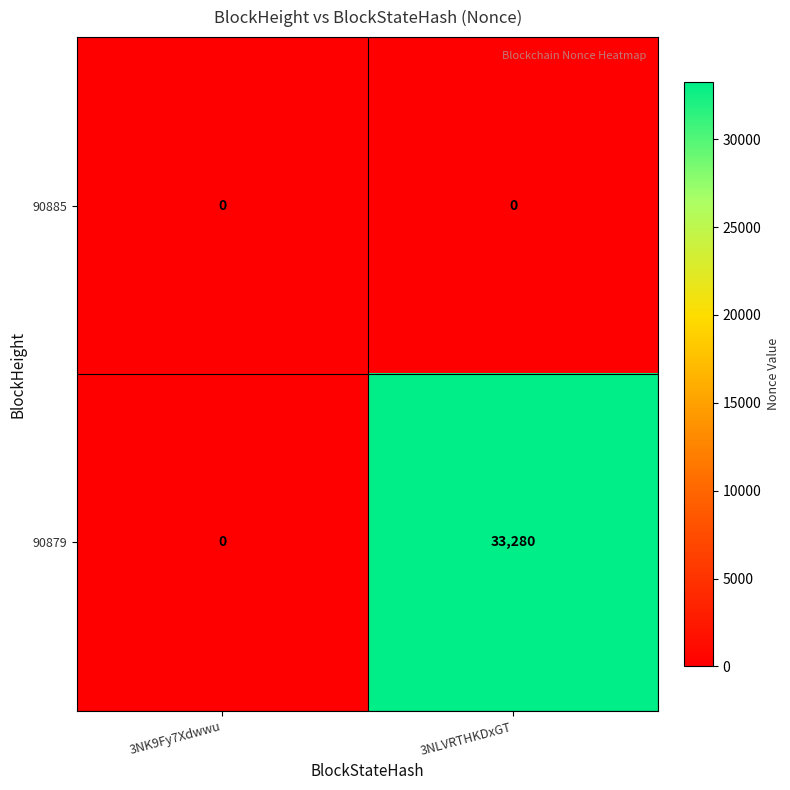

Which series has the largest total across all categories?

90879